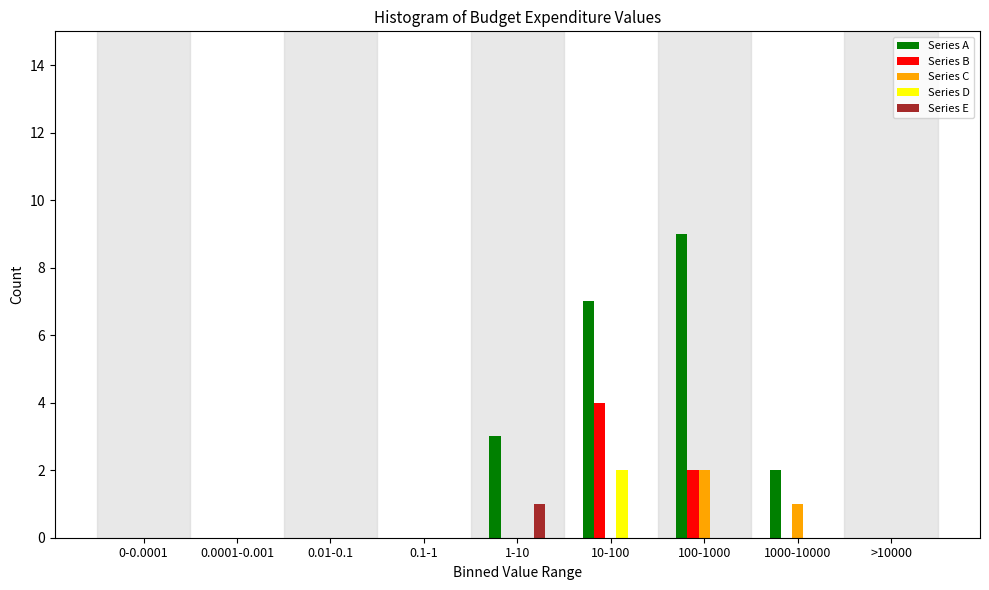

Which series changed the most between 0.1-1 and 10-100?

Series A